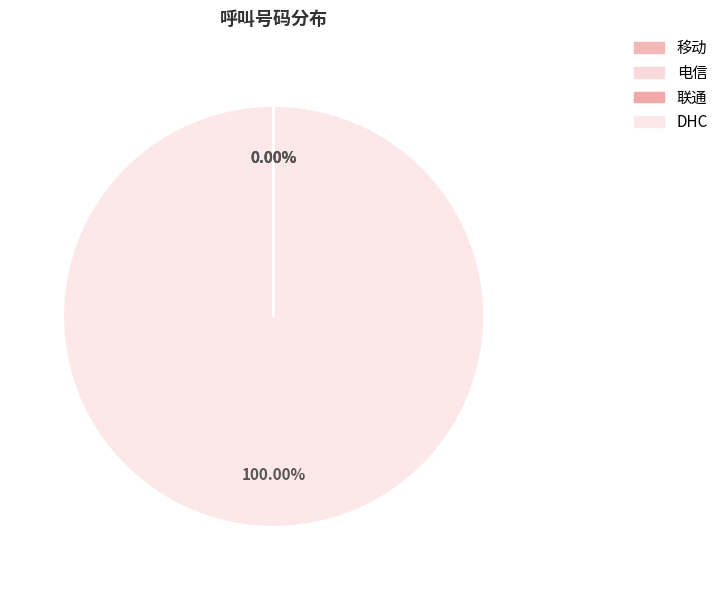

How many slices are in this pie chart?

4